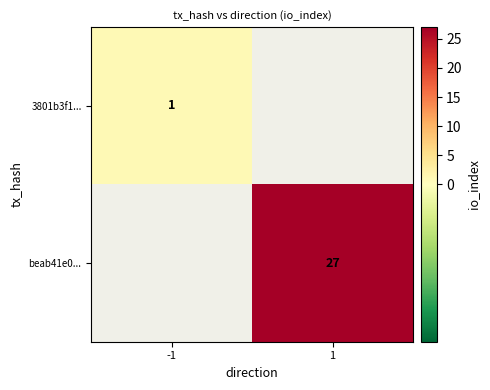

True or false: 3801b3f1... has a value of 1.6 at -1.

False